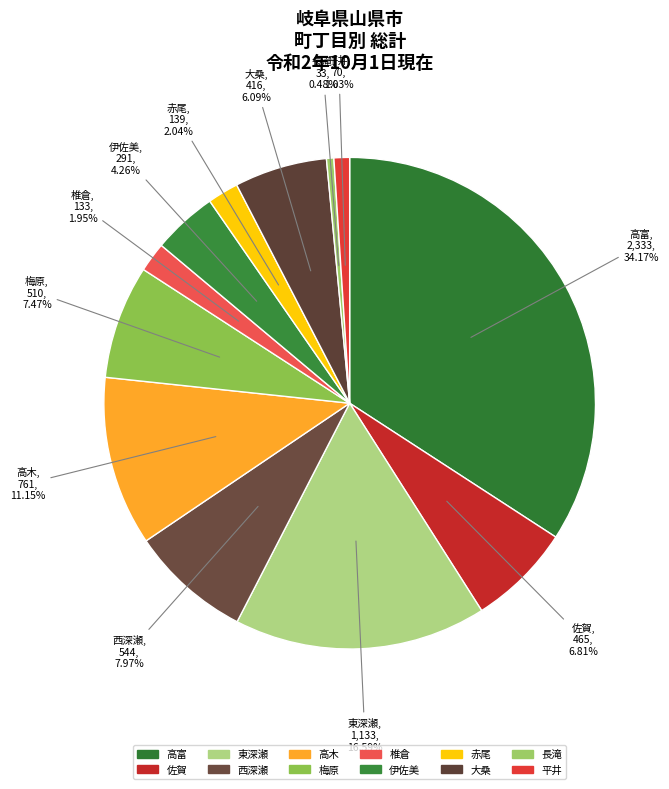

How many slices are in this pie chart?

12